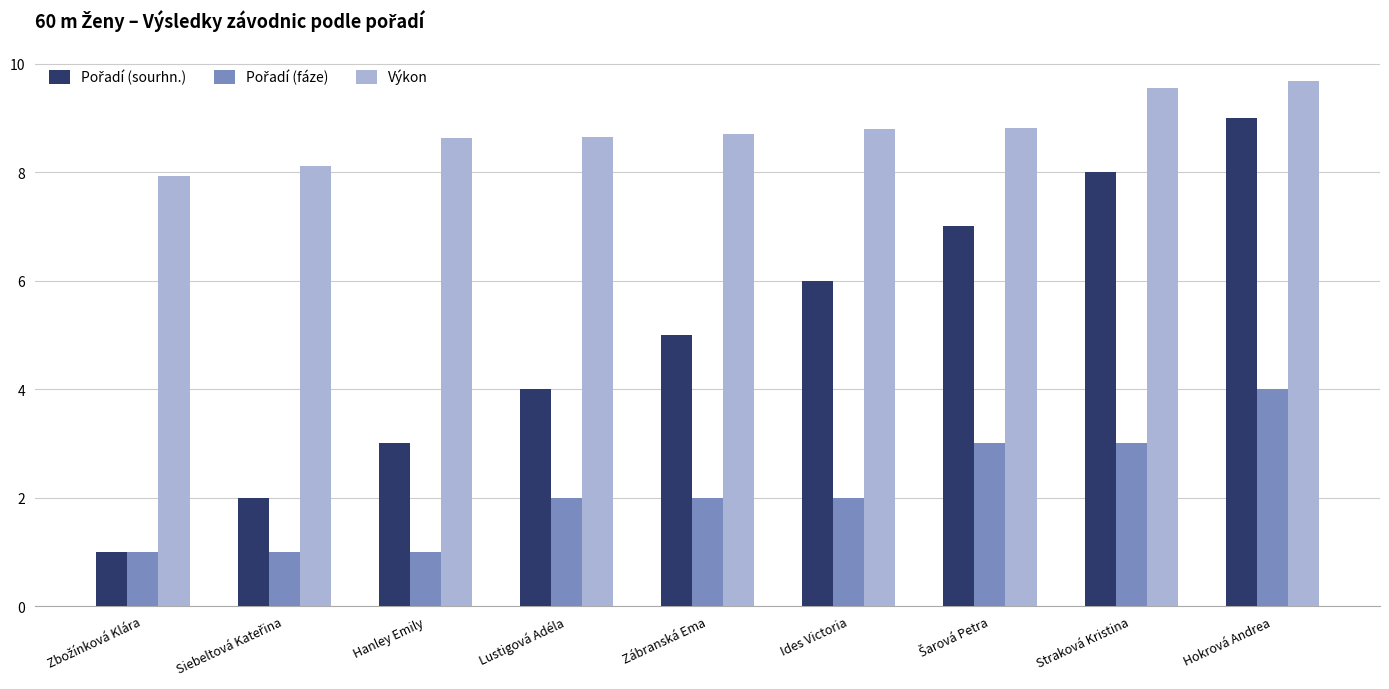

True or false: Výkon has a value of 14.0 at Zábranská Ema.

False